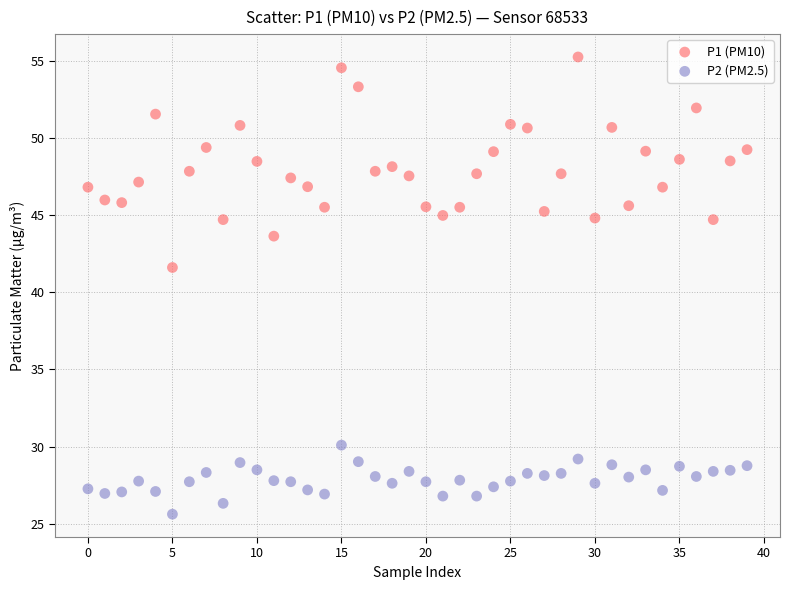

What are all the series names shown in the legend?

P1 (PM10), P2 (PM2.5)